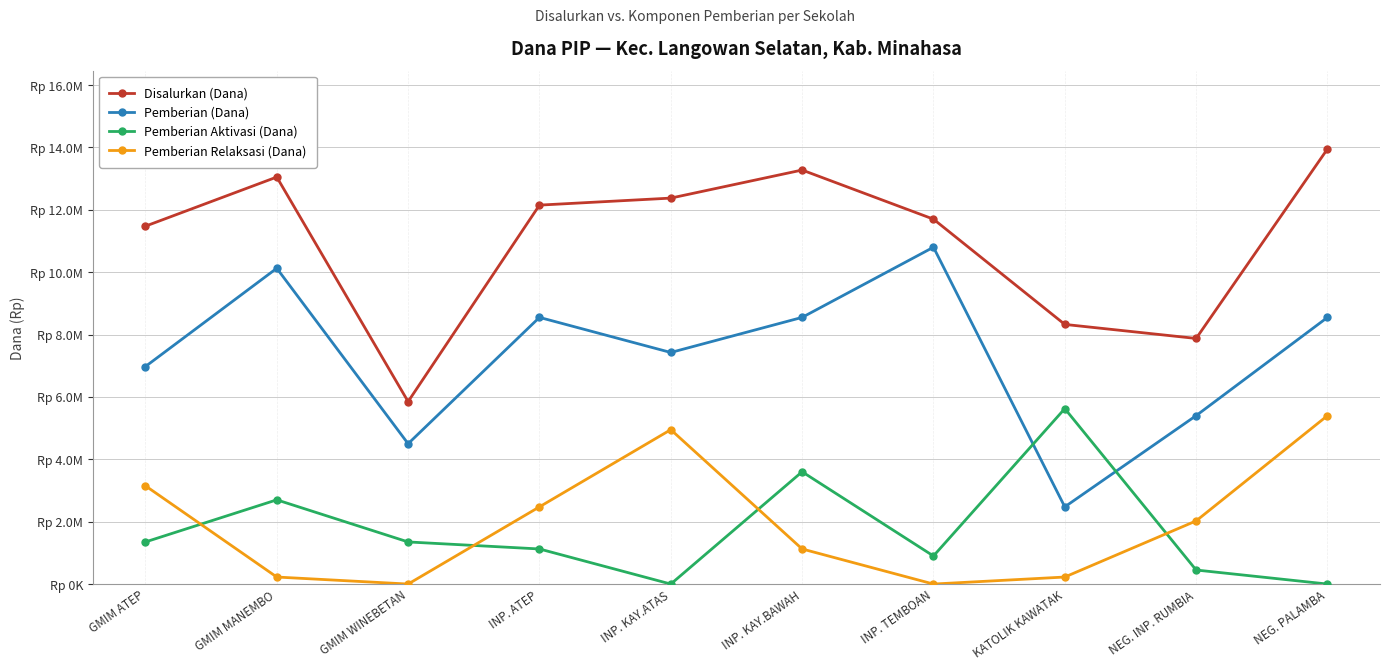

What are all the series names shown in the legend?

Disalurkan (Dana), Pemberian (Dana), Pemberian Aktivasi (Dana), Pemberian Relaksasi (Dana)